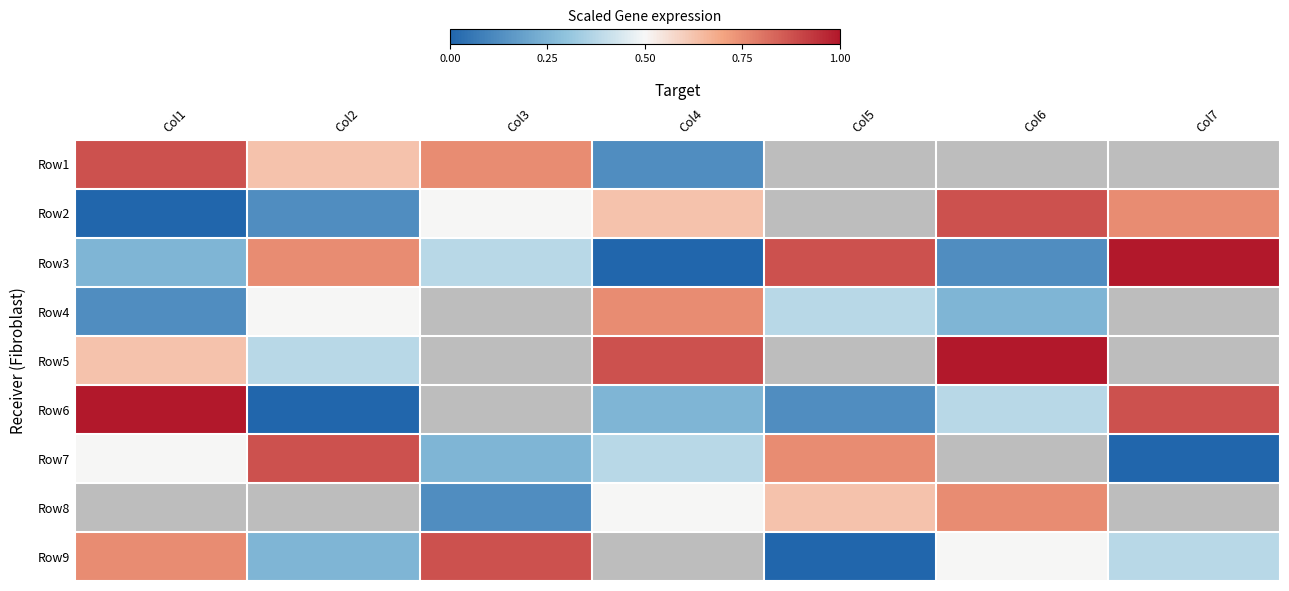

How many values in the Row1 series exceed 0?

4